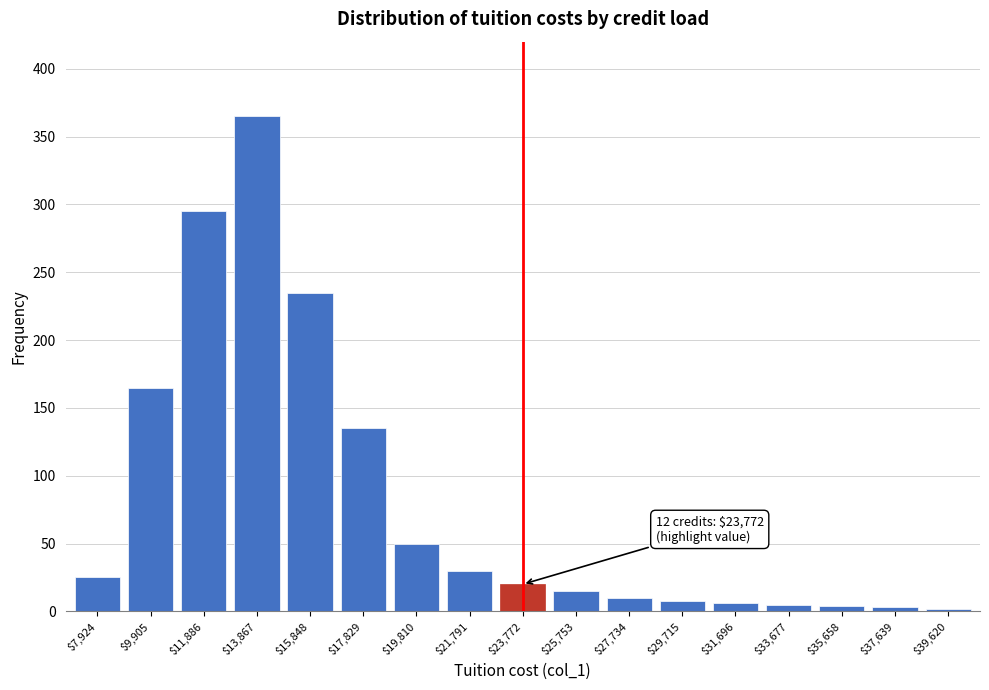

What is the difference between the maximum and minimum values?

363